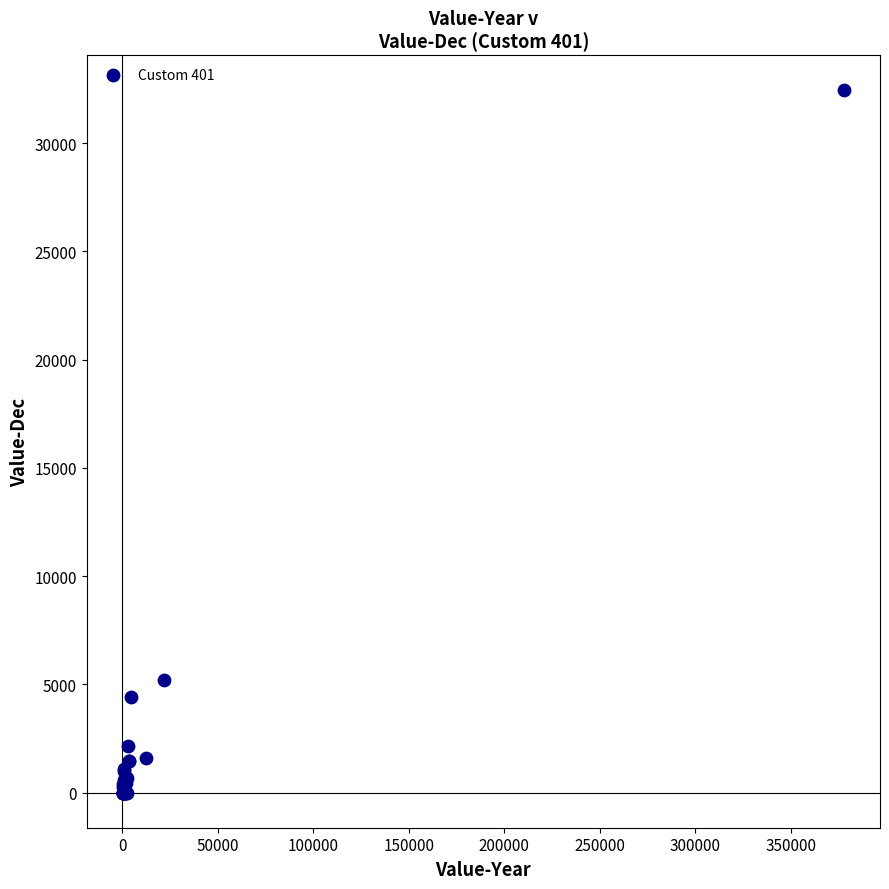

What Y value in the scatter plot is closest to 16217?

5209